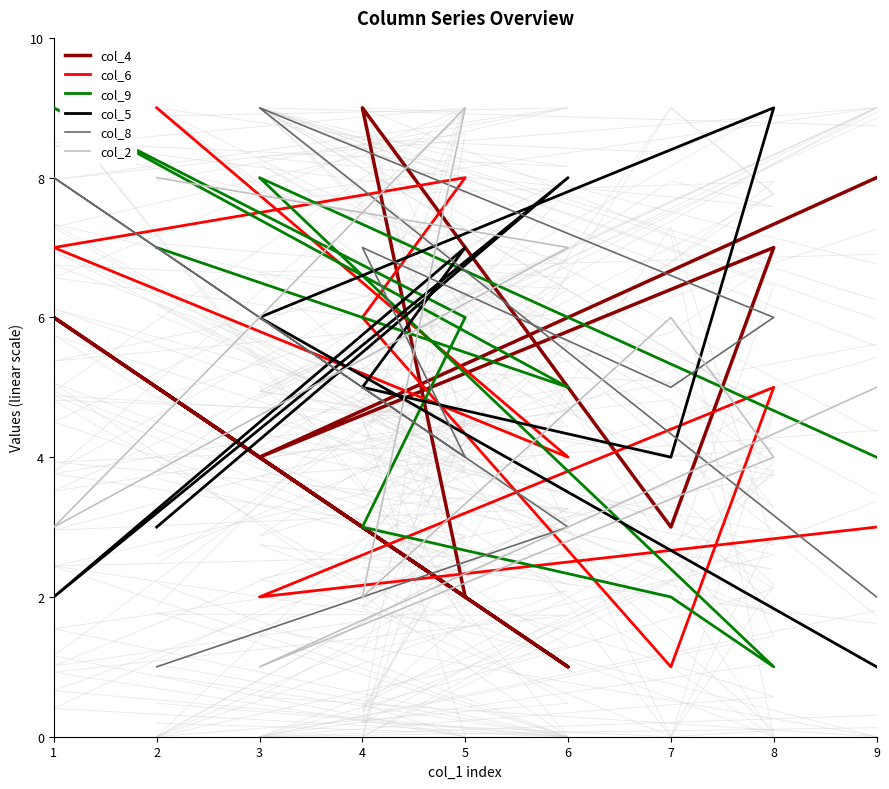

Which series has the largest total across all categories?

col_4